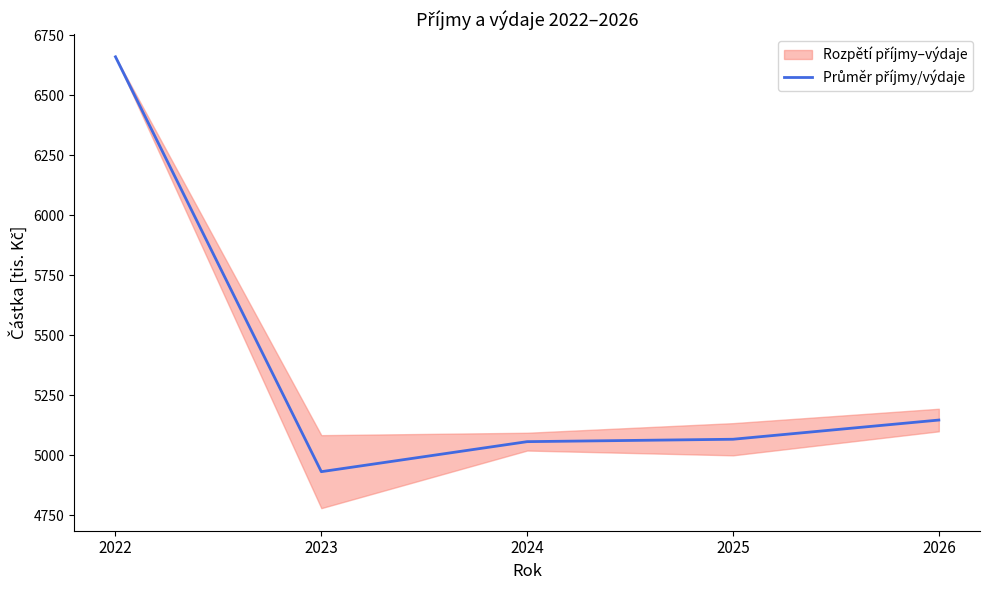

Rank the categories by value from lowest to highest.

2023, 2024, 2025, 2026, 2022